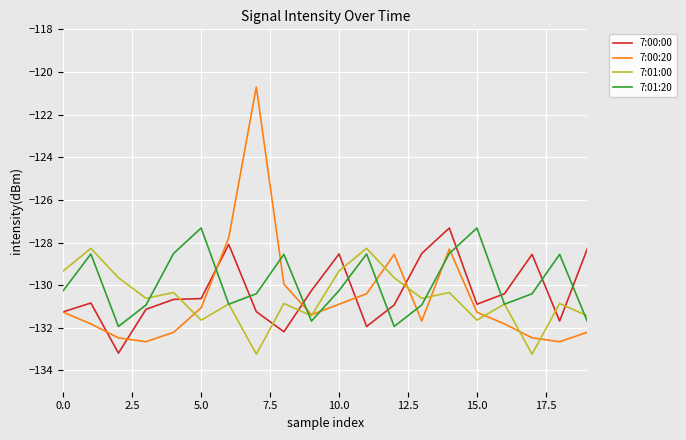

What is the greatest value displayed?

-120.7